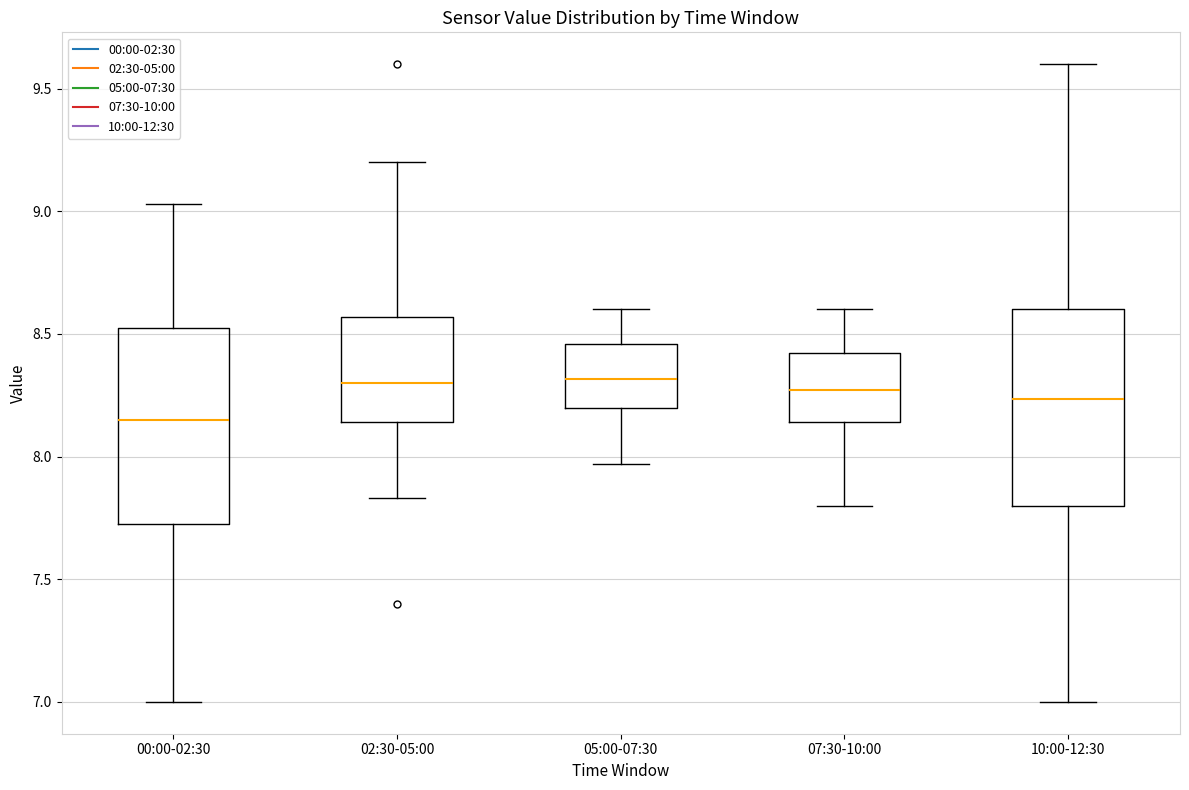

Reading left to right, transcribe this box plot: for each box, give where its median line is, the range the box spans, and where its two whiskers end, as read against the y-axis. The values are not printed on the chart, so give them approximately, as read against the axis.

00:00-02:30: median 8.15, box 7.75 to 8.55, whiskers 7.00 to 9.05
02:30-05:00: median 8.30, box 8.15 to 8.55, whiskers 7.85 to 9.20
05:00-07:30: median 8.30, box 8.20 to 8.45, whiskers 7.95 to 8.60
07:30-10:00: median 8.25, box 8.15 to 8.40, whiskers 7.80 to 8.60
10:00-12:30: median 8.25, box 7.80 to 8.60, whiskers 7.00 to 9.60